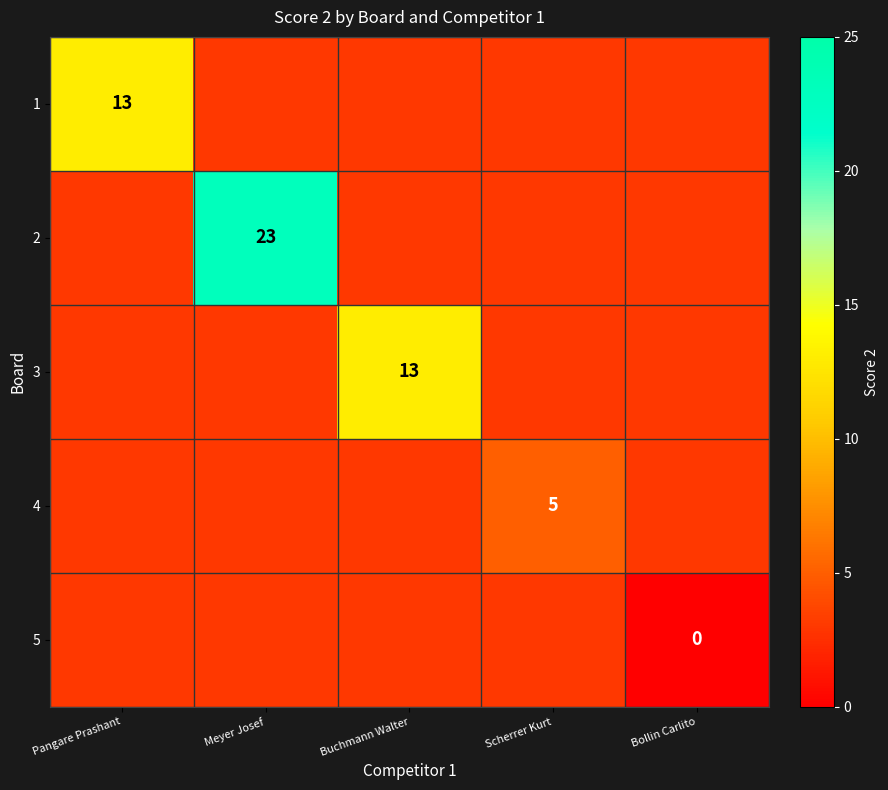

What is the maximum value shown in the chart?

23